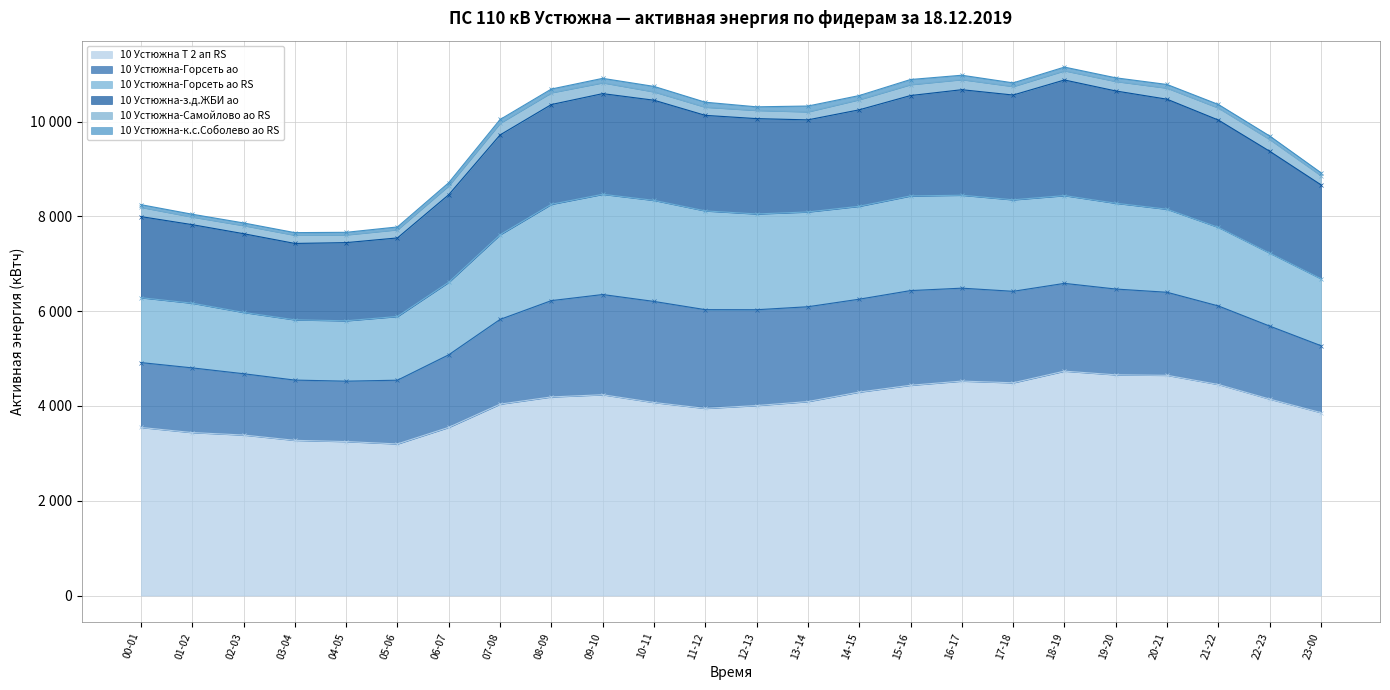

Is it true that 10 Устюжна-з.д.ЖБИ ао equals 652.1 at 16-17?

False